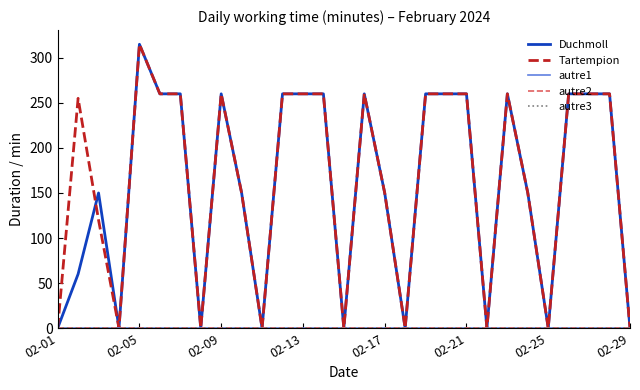

True or false: autre2 and autre1 intersect in this chart.

False